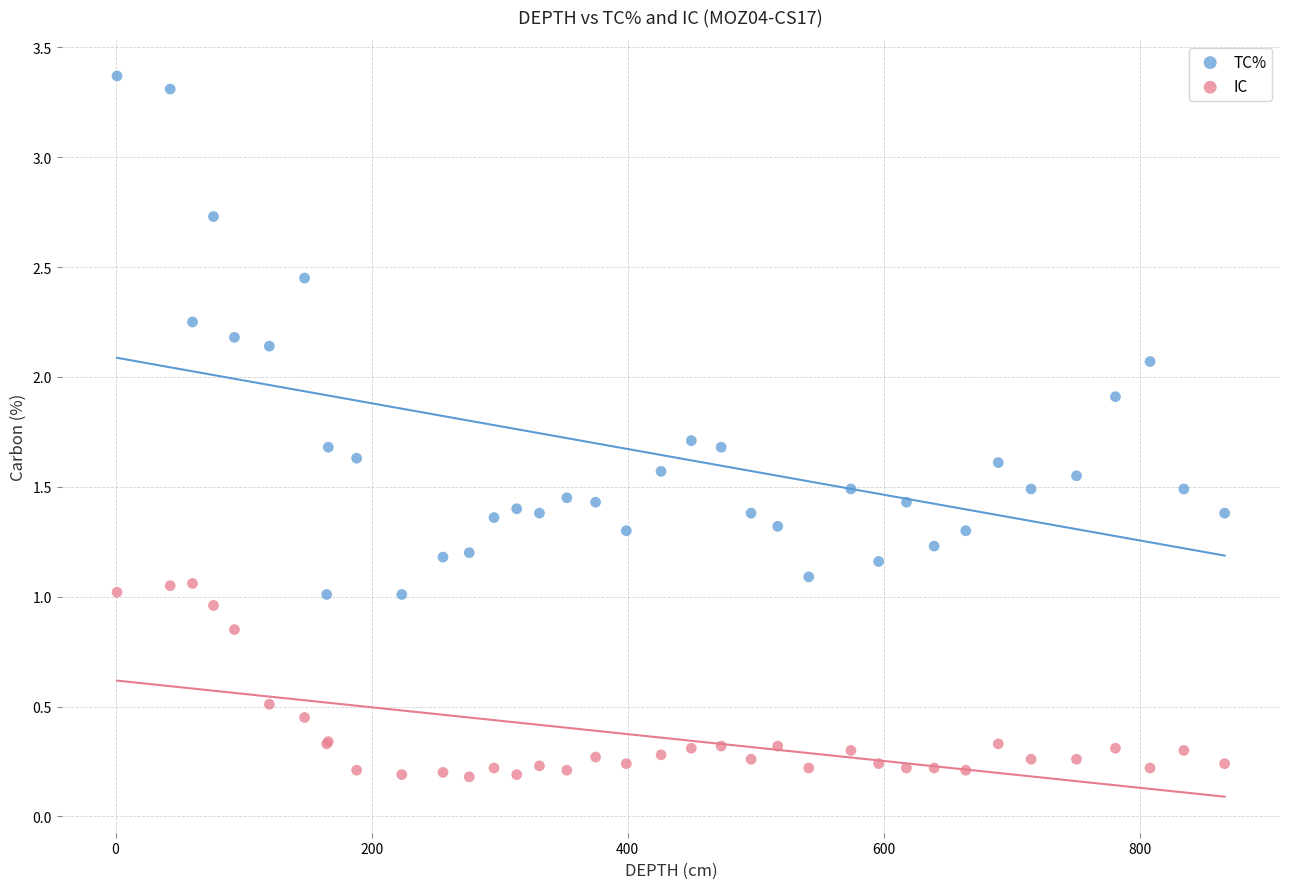

Which series has the widest spread of Y values?

TC%